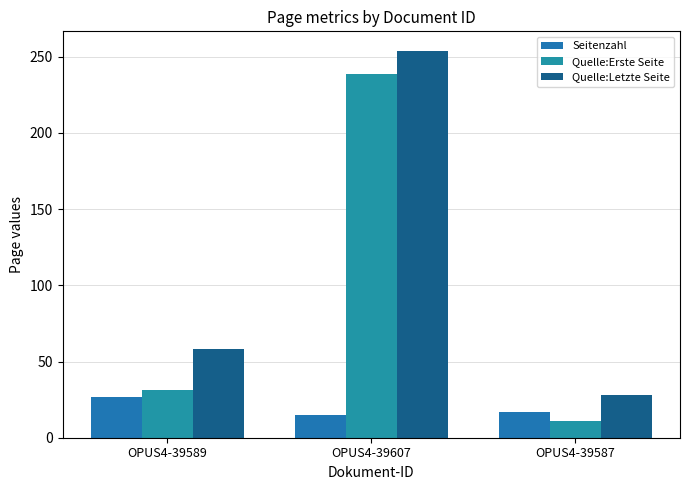

Which category has the lowest value across all series?

OPUS4-39587